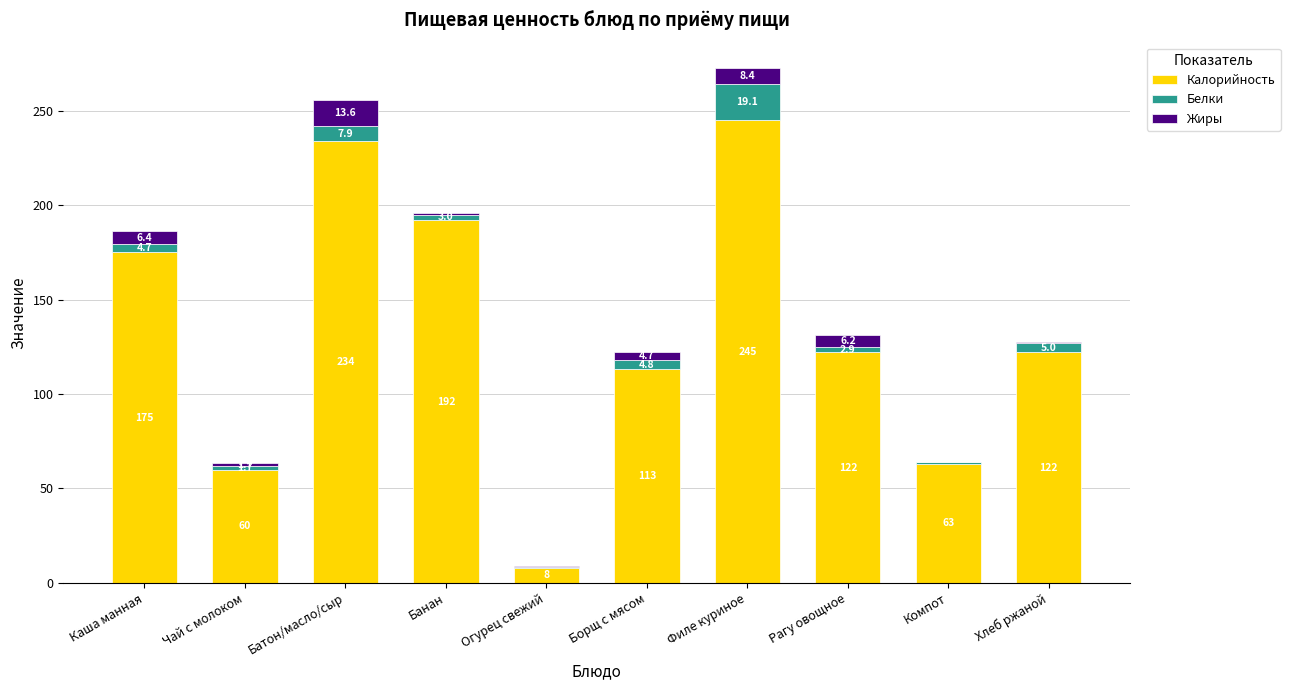

At which label does Калорийность reach its peak?

Филе куриное